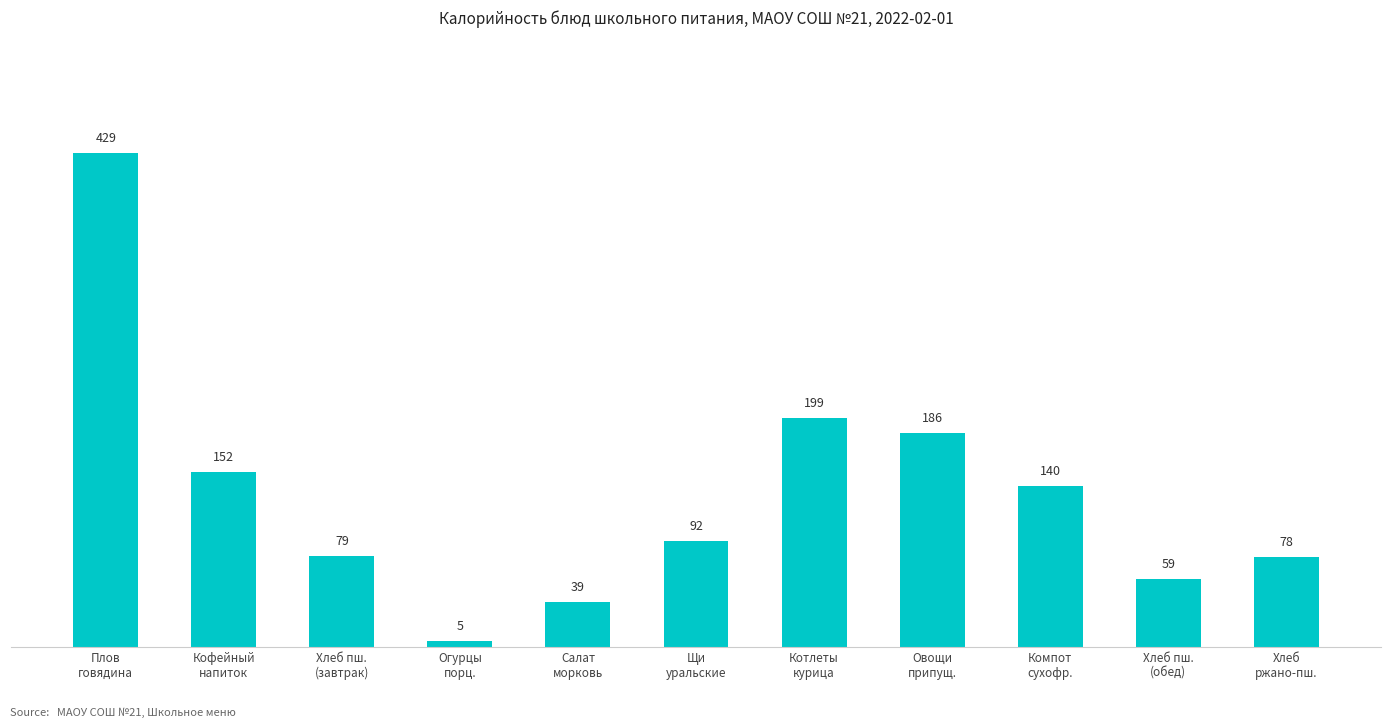

Where does the data first go above 92?

Плов
говядина